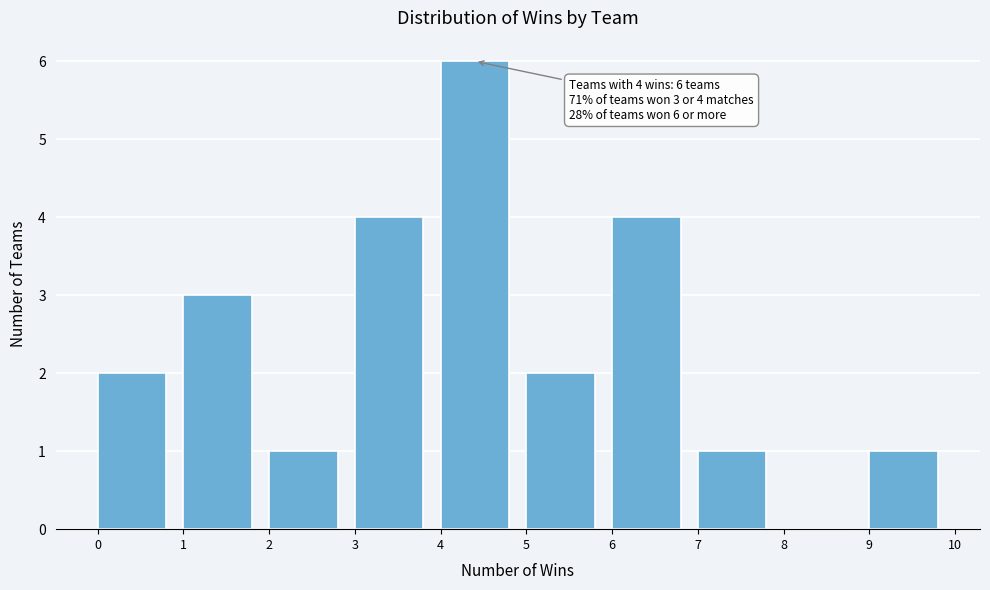

Over which range of the x-axis is the bar tallest?

4 to 5